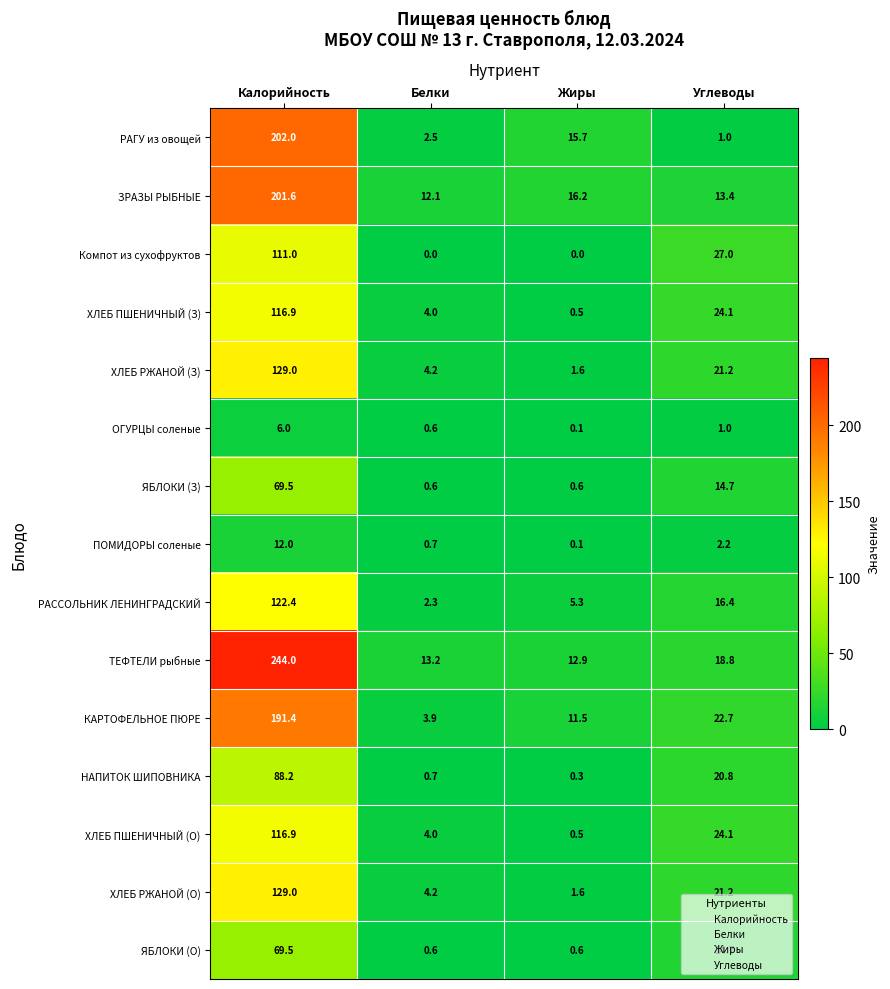

The НАПИТОК ШИПОВНИКА series shows 156.4 at Калорийность. True or false?

False